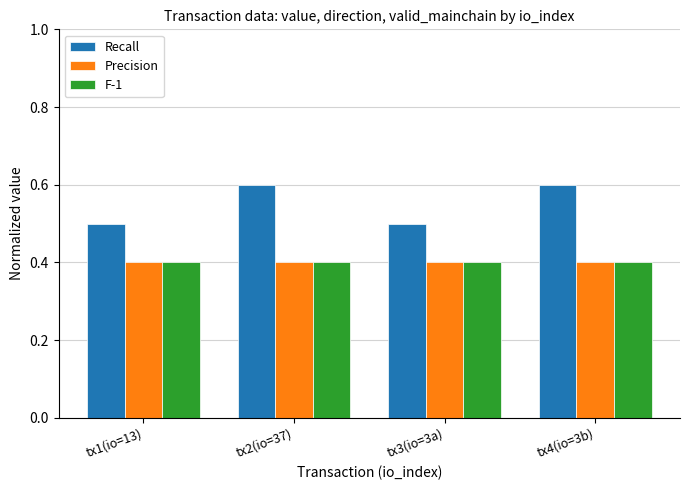

What is the sum of the Precision values at tx2(io=37) and tx3(io=3a)?

0.8